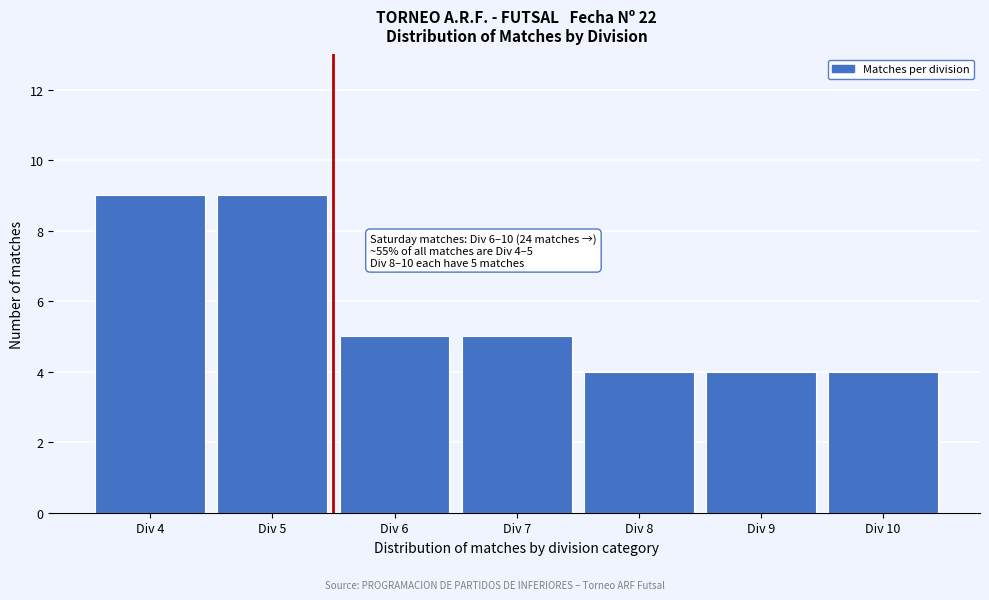

Reading right to left, what are all the values shown in this chart?

Div 10=4	Div 9=4	Div 8=4	Div 7=5	Div 6=5	Div 5=9	Div 4=9